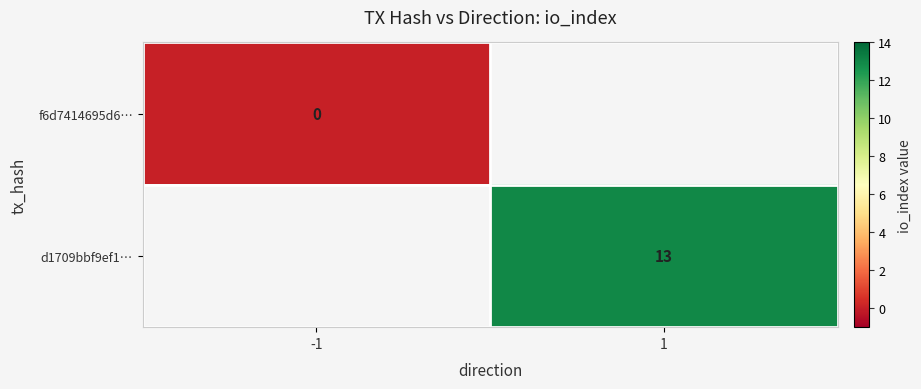

The d1709bbf9ef1… series shows 3 at 1. True or false?

False